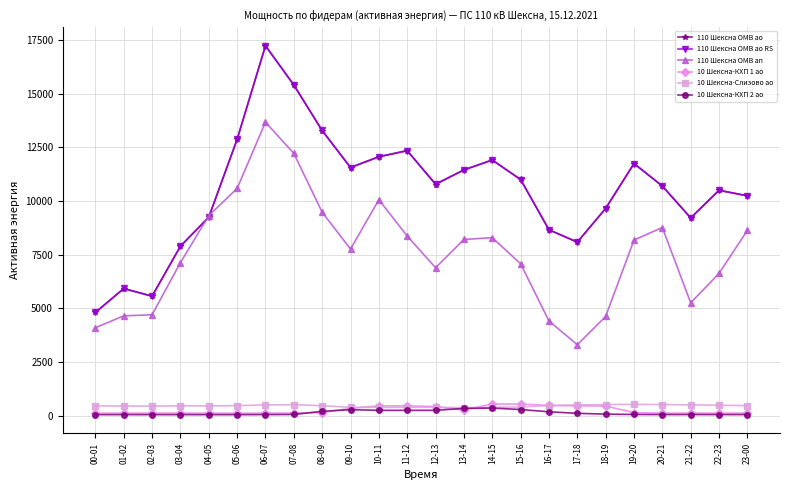

True or false: 110 Шексна ОМВ ао RS has a value of 2523.2 at 10-11.

False